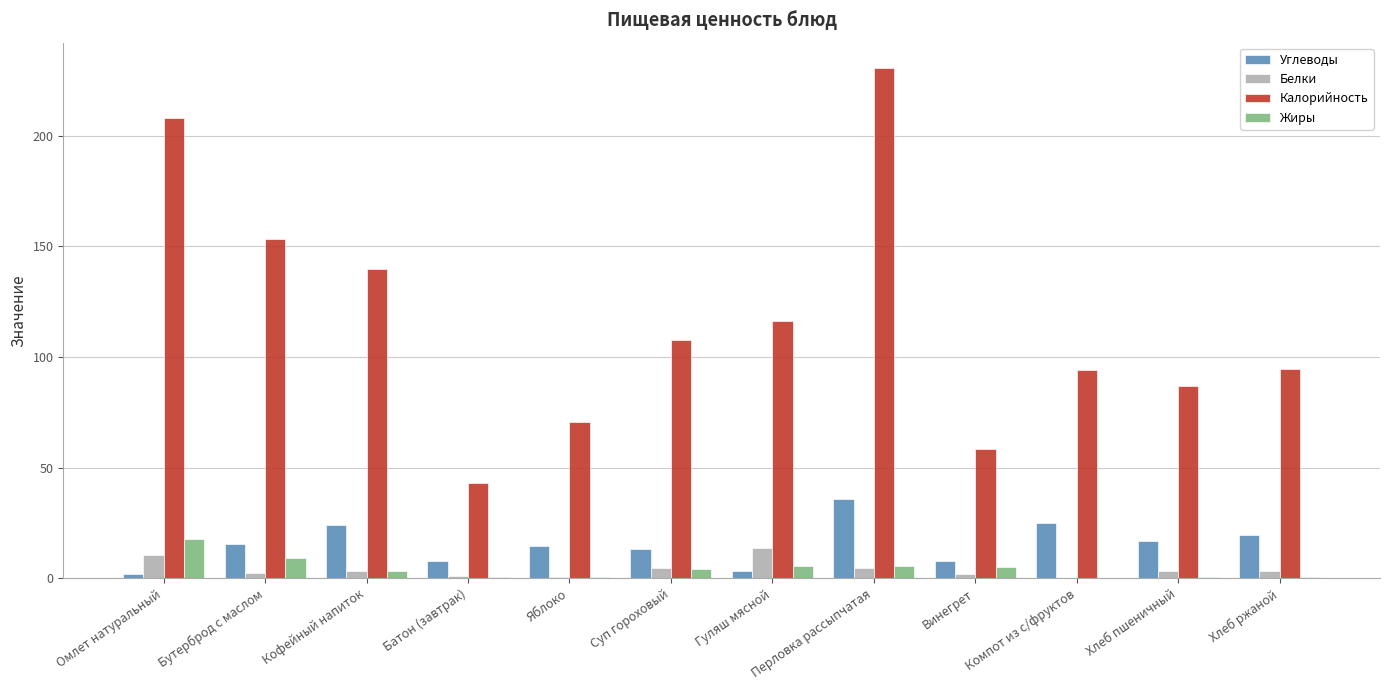

Is the value of Жиры at Хлеб пшеничный greater than the value of Калорийность at Хлеб пшеничный?

No